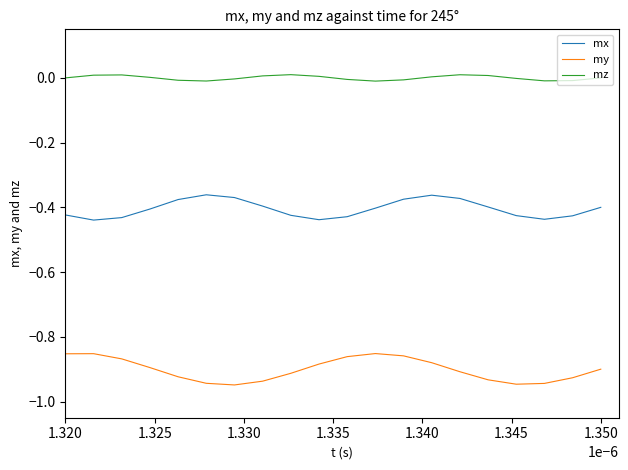

True or false: mx and mz cross at least once.

False